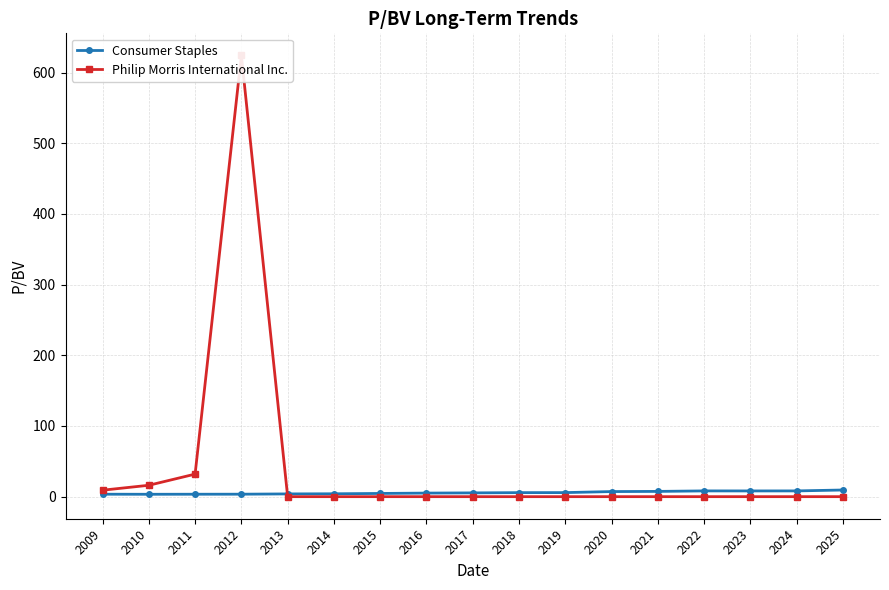

Reading left to right, transcribe all the data shown in this chart.

Consumer Staples: 3.5	3.4	3.5	3.5	3.9	4.1	4.5	5.1	5.3	5.7	5.8	7.2	7.4	8.2	8.1	8.1	9.4
Philip Morris International Inc.: 9.1	16.1	31.9	624.2	0.0	0.0	0.0	0.0	0.0	0.0	0.0	0.0	0.0	0.0	0.0	0.0	0.0